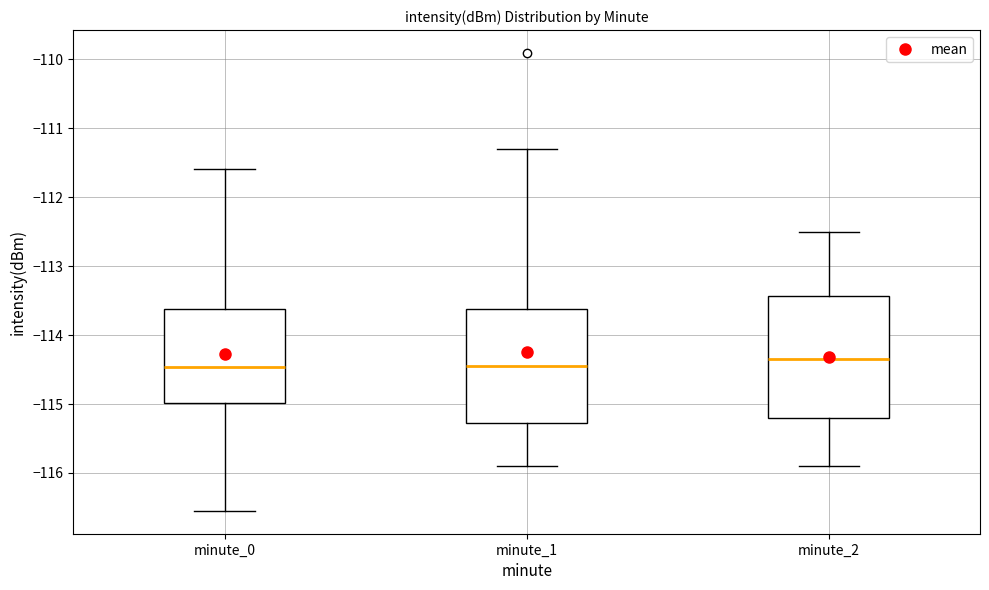

Where is the upper edge of the box for minute_2 on the y-axis? The values are not printed on the chart, so give them approximately, as read against the axis.

-113.4